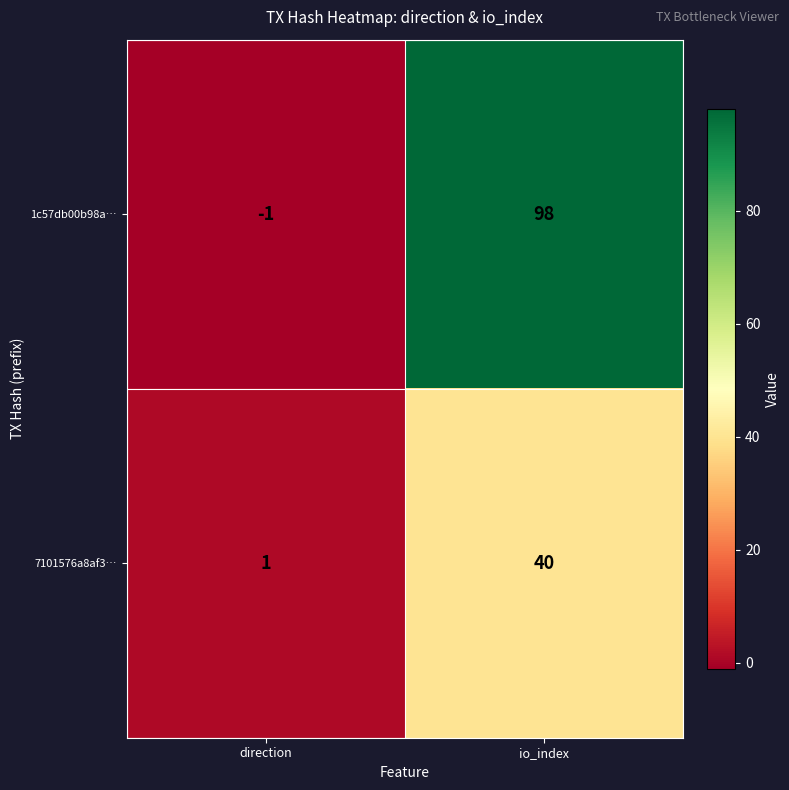

How many data points does each series have?

2